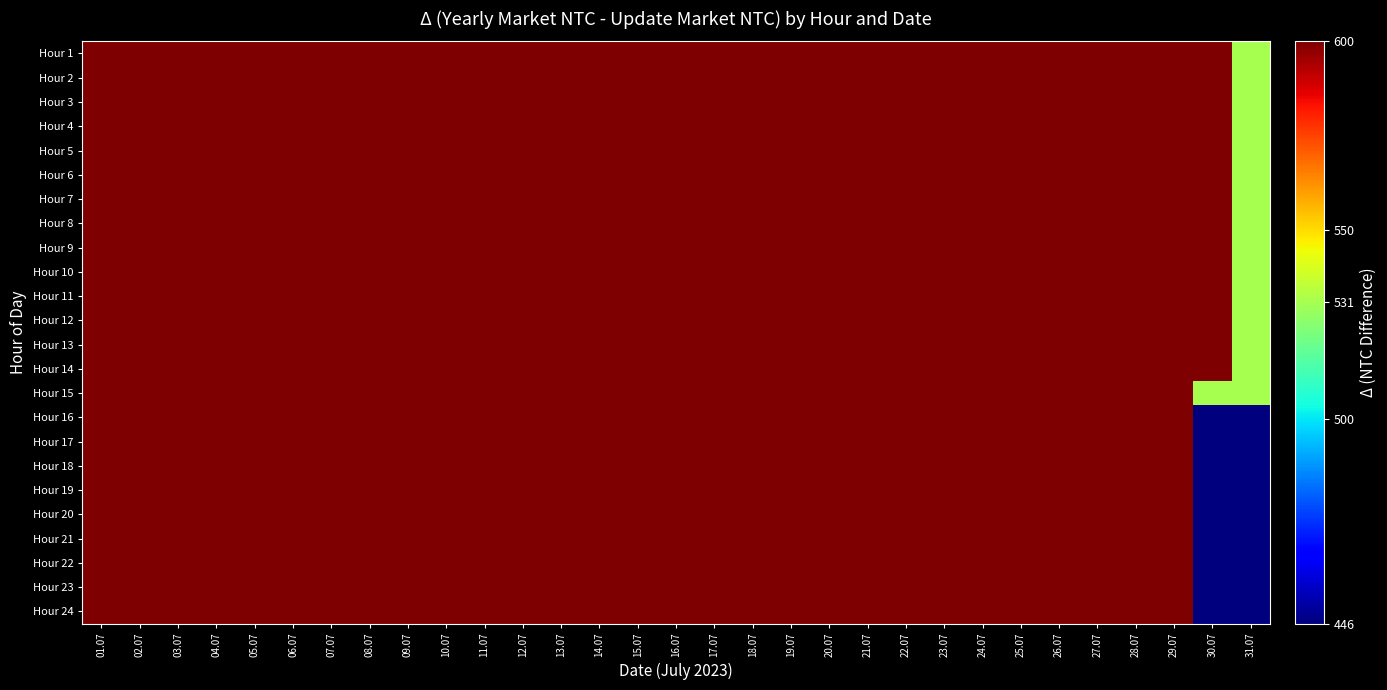

Which has a higher value, 03.07 or 02.07?

03.07